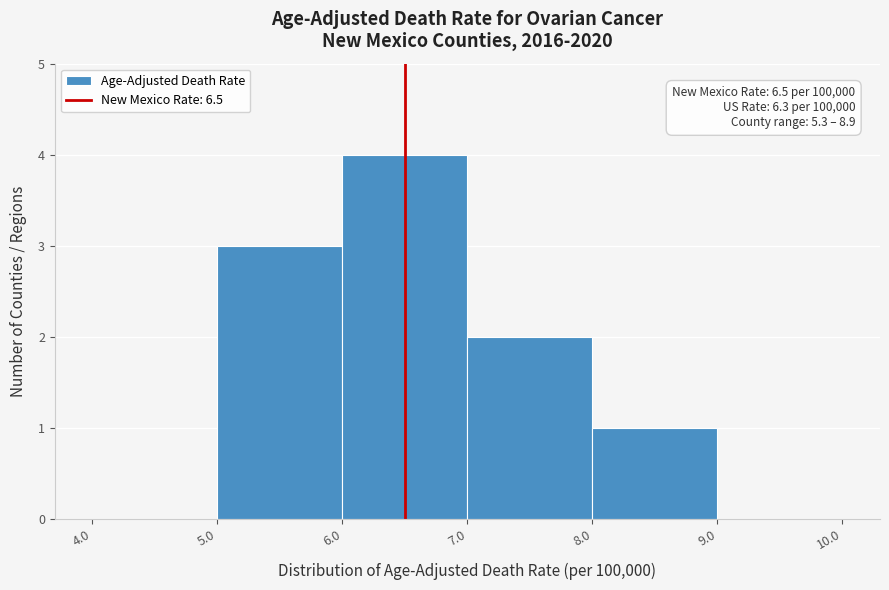

Over which range of the x-axis is the bar tallest?

6.0 to 7.0